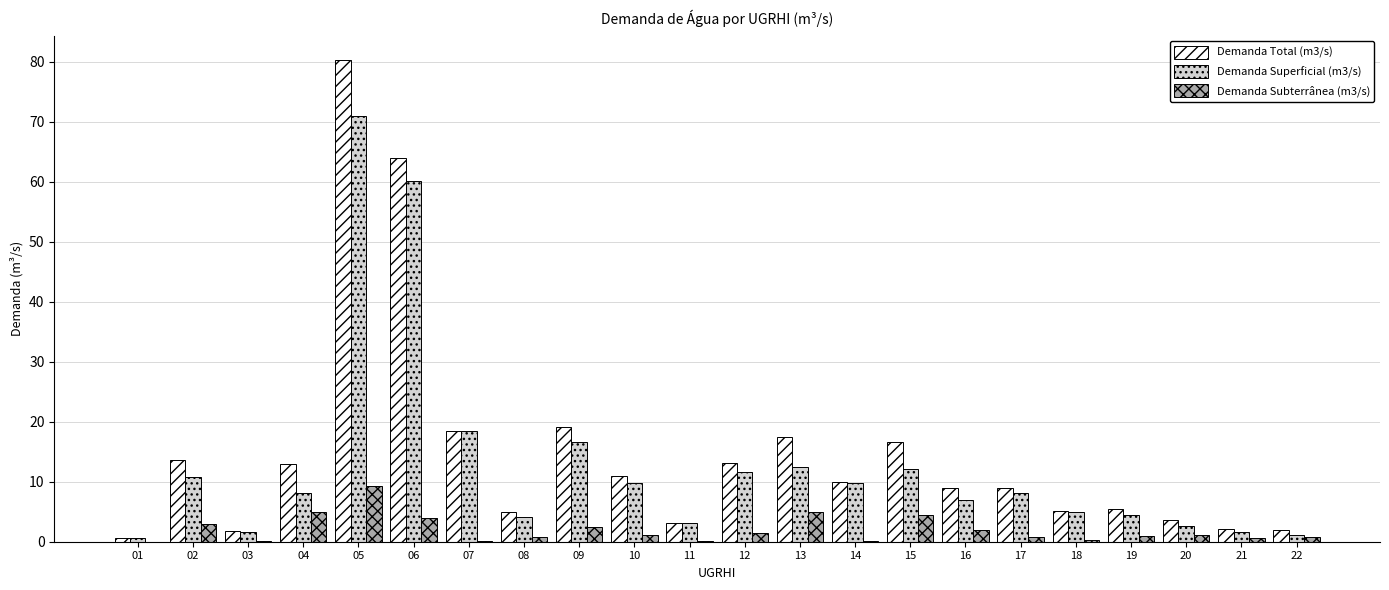

Which series has the widest spread of values?

Demanda Total (m3/s)